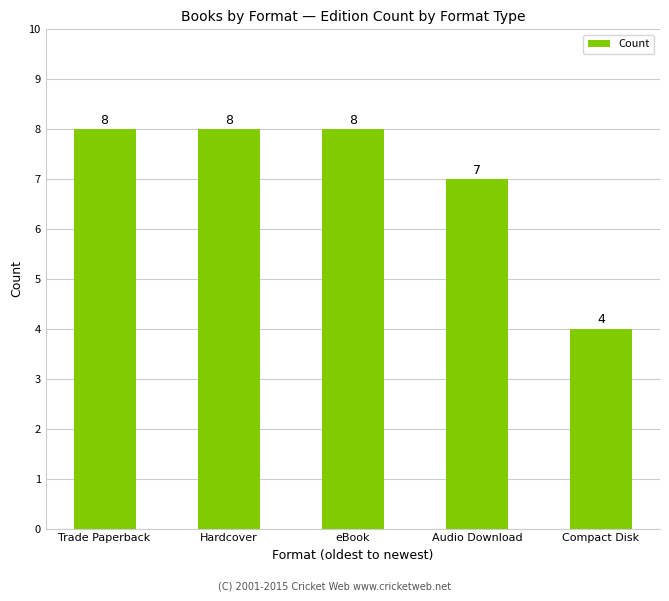

Count the values in the range 7 to 8.

4